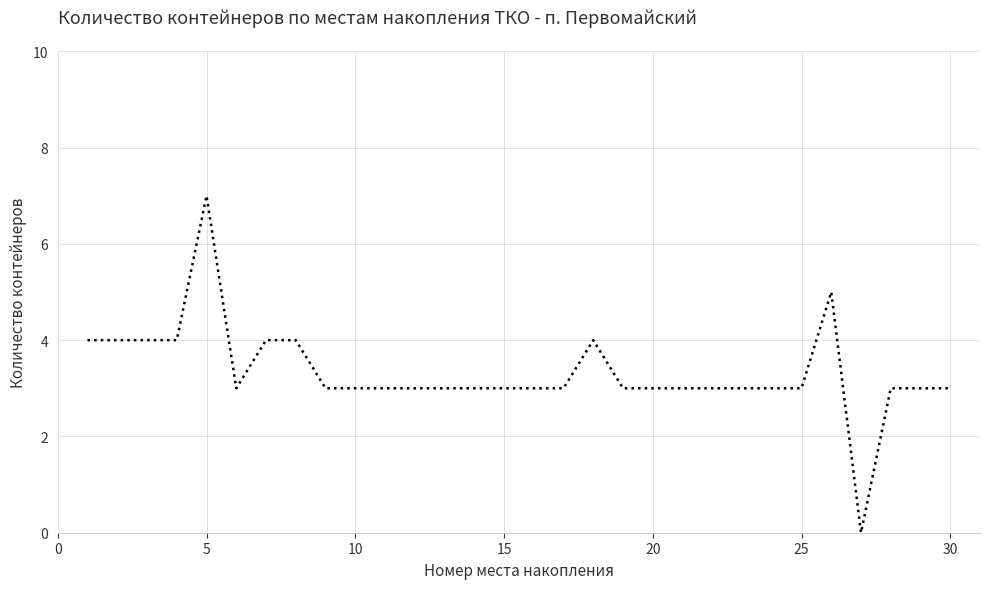

What is the difference between the maximum and minimum values?

7